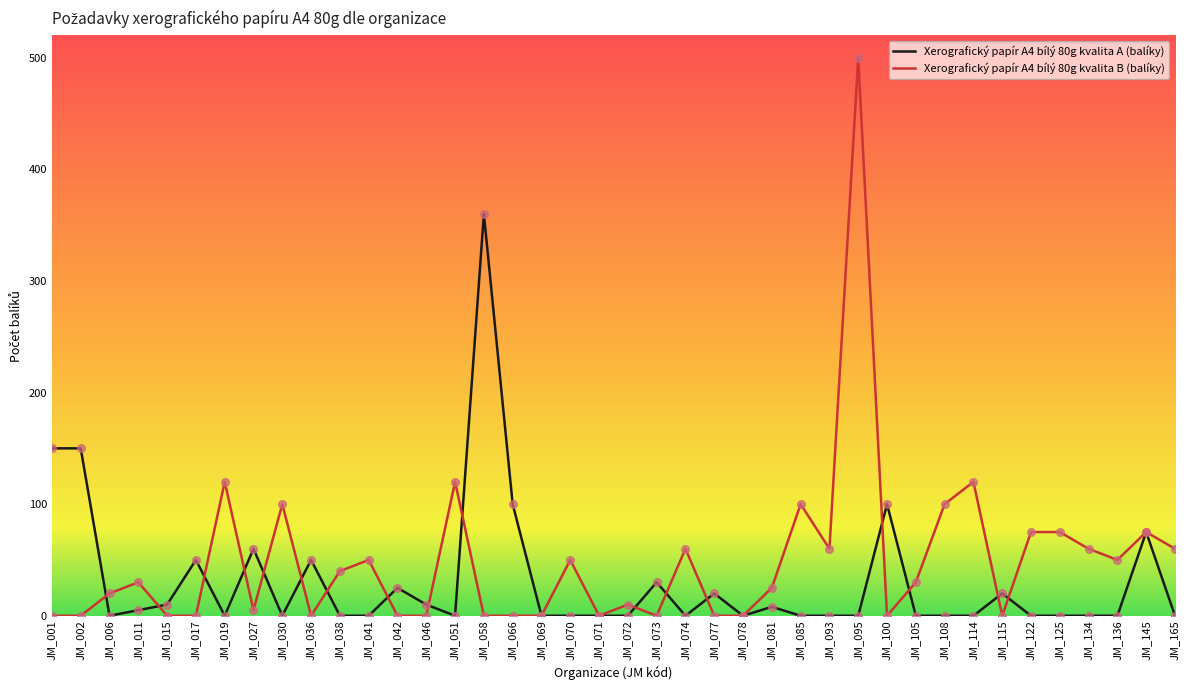

What are all the series names shown in the legend?

Xerografický papír A4 bílý 80g kvalita A (balíky), Xerografický papír A4 bílý 80g kvalita B (balíky)